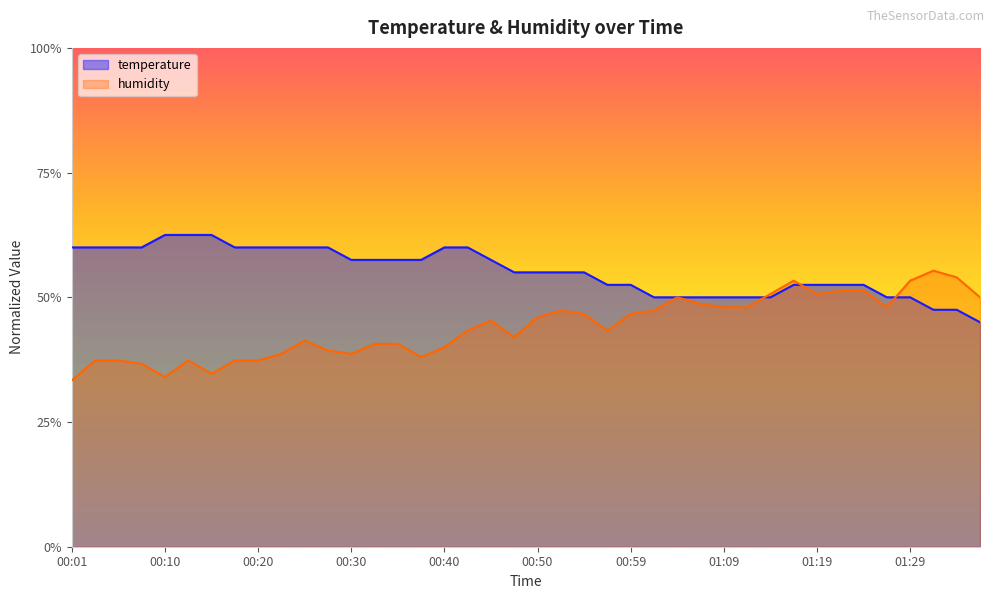

What is the difference between the maximum and minimum values in the temperature series?

17.5